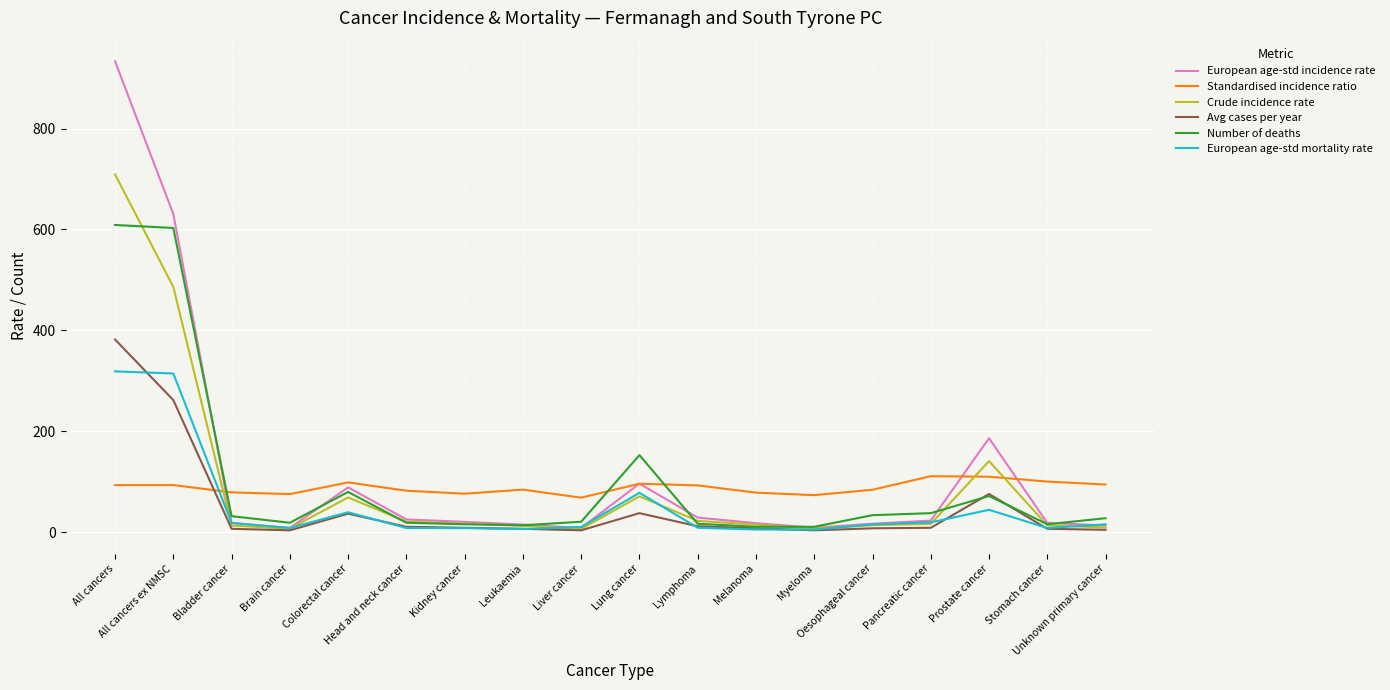

How many distinct data groups are displayed?

6